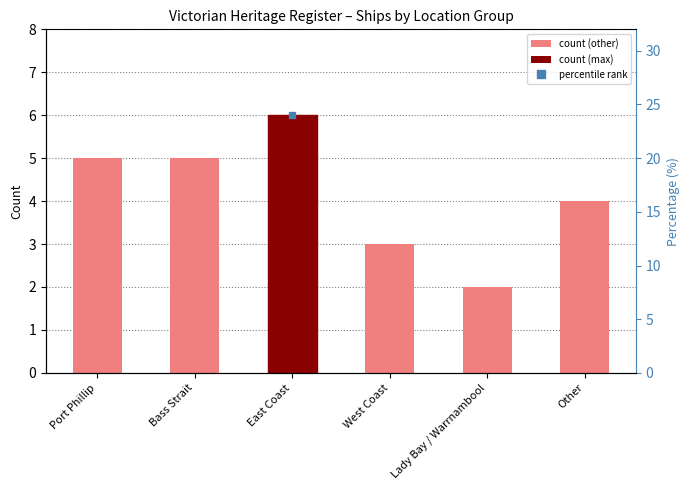

Reading right to left, extract all data points from this chart.

4	2	3	6	5	5